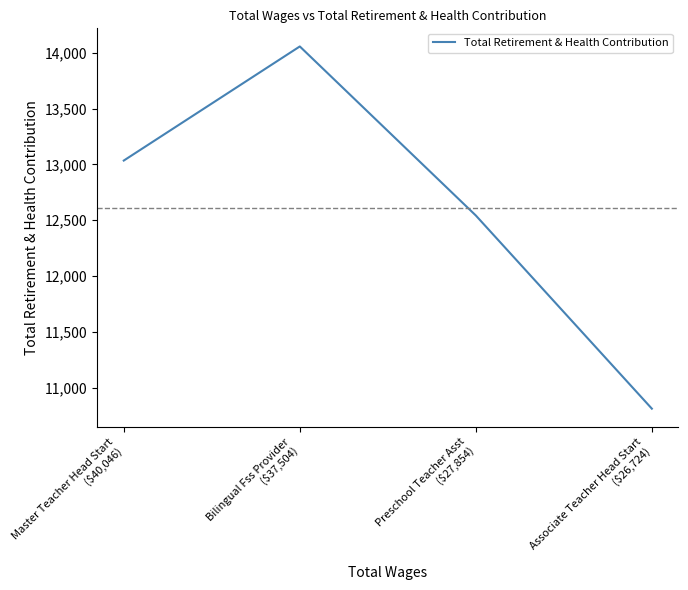

The chart shows a value of 12542 at Preschool Teacher Asst
($27,854). True or false?

True